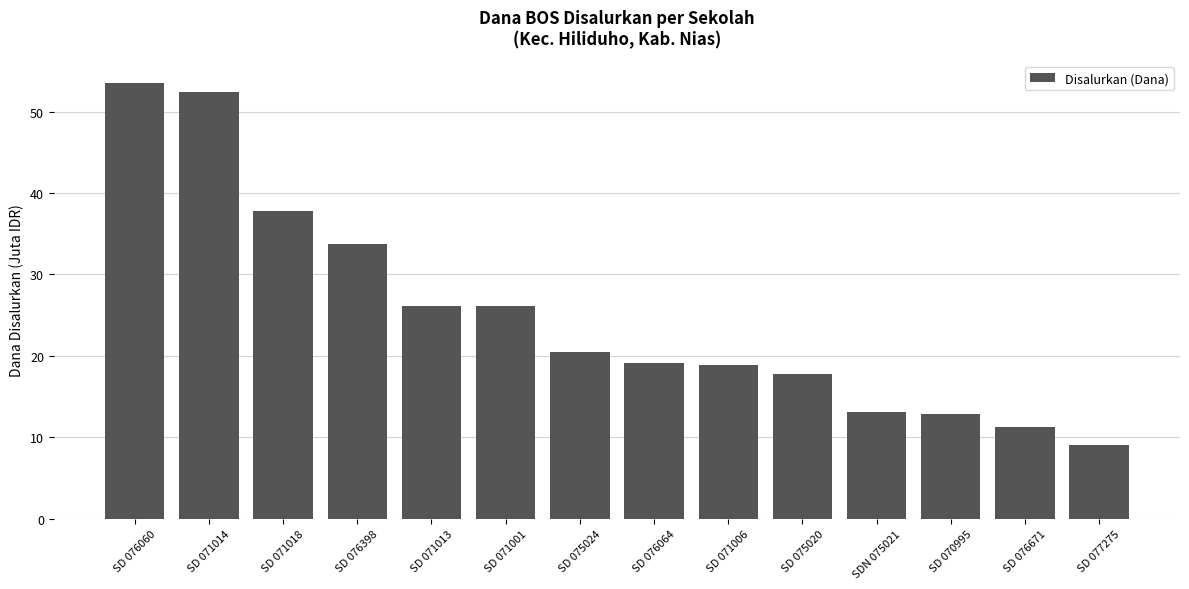

Which has a higher value, SD 071014 or SD 077275?

SD 071014